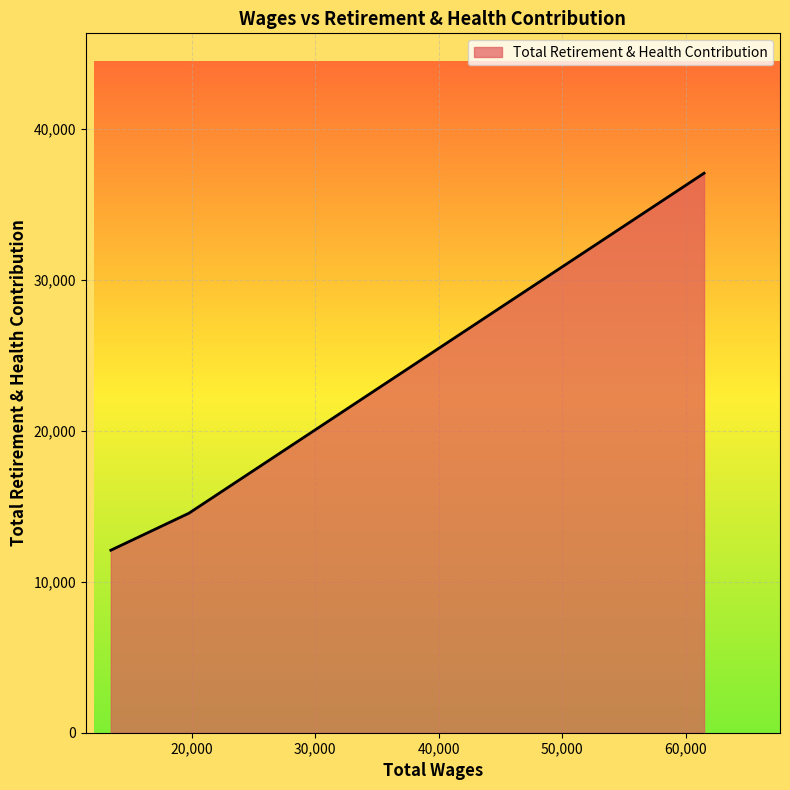

What is the greatest value displayed?

37083